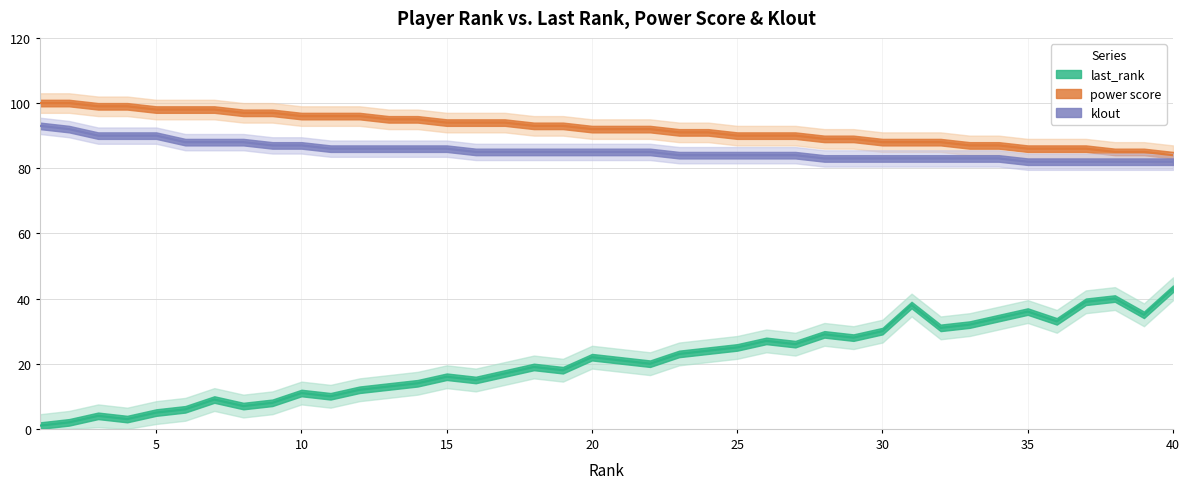

What is the value of the last_rank point at the 5th from the left?

5